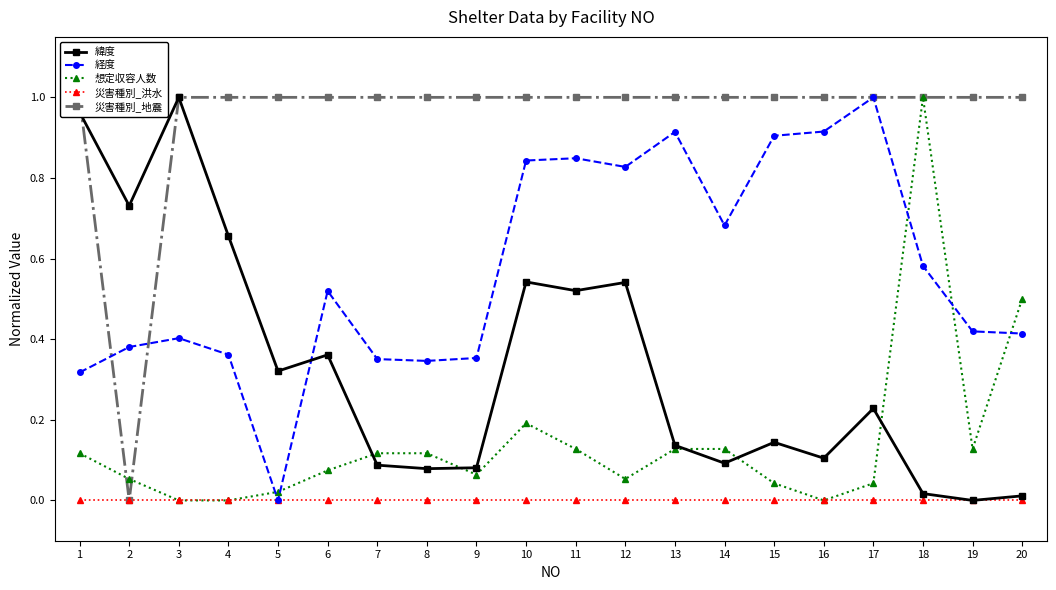

What is the value of the 経度 point at the 16th from the left?

0.9